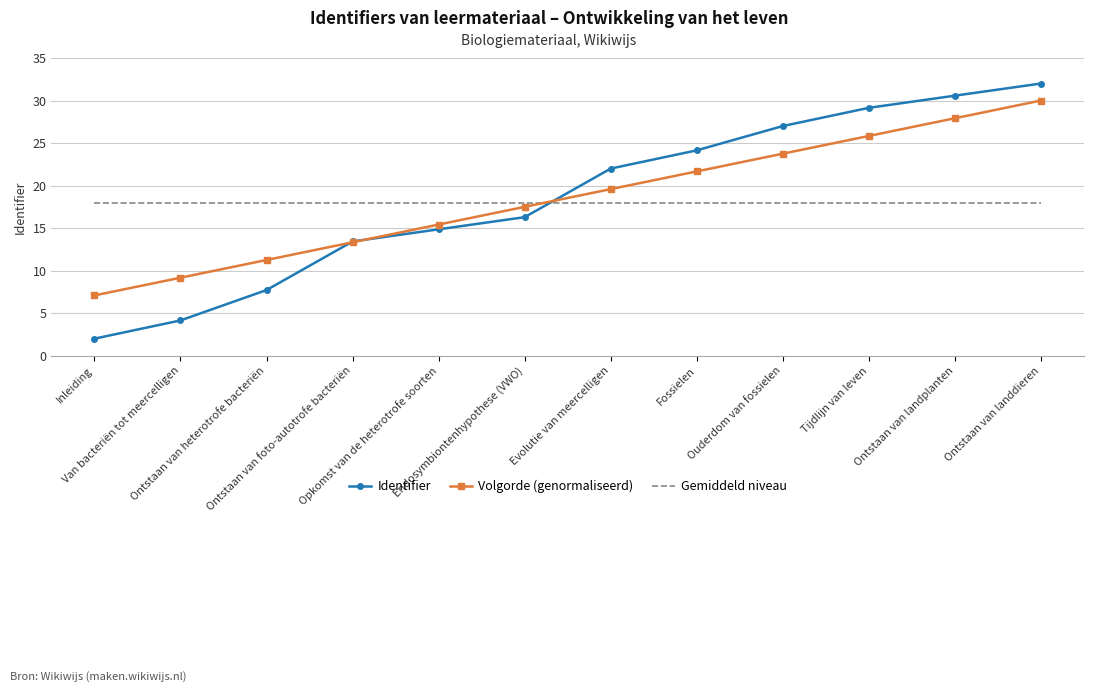

After their last crossing, which series has the higher values: Gemiddeld niveau or Identifier?

Identifier